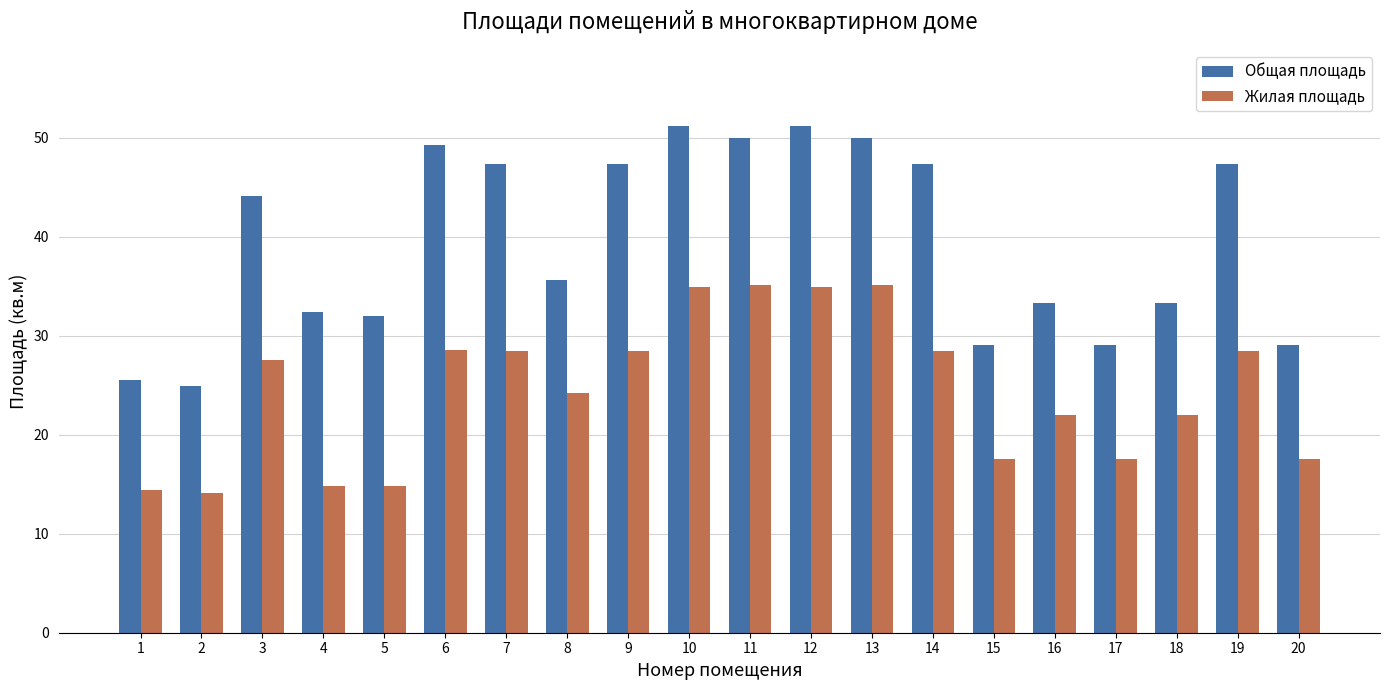

List the series in order of their overall mean, highest first.

Общая площадь, Жилая площадь